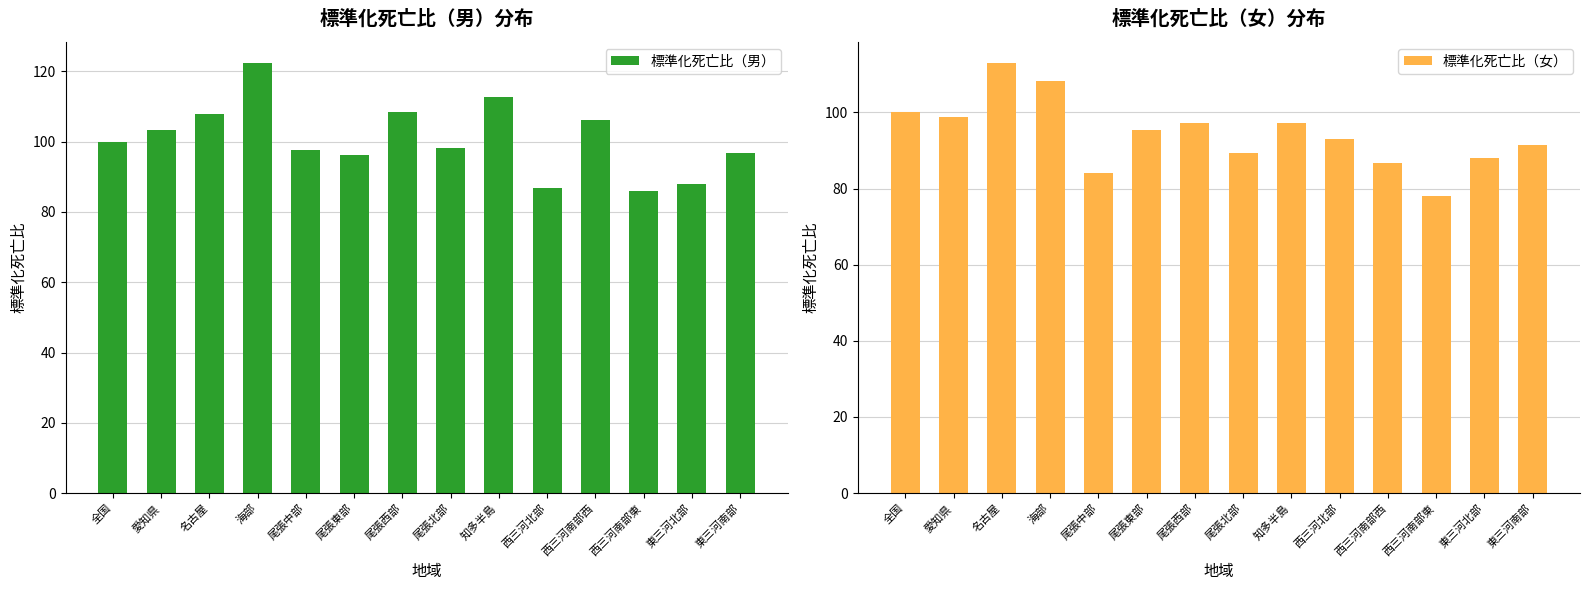

How many data points in 標準化死亡比（男） are less than 100?

7